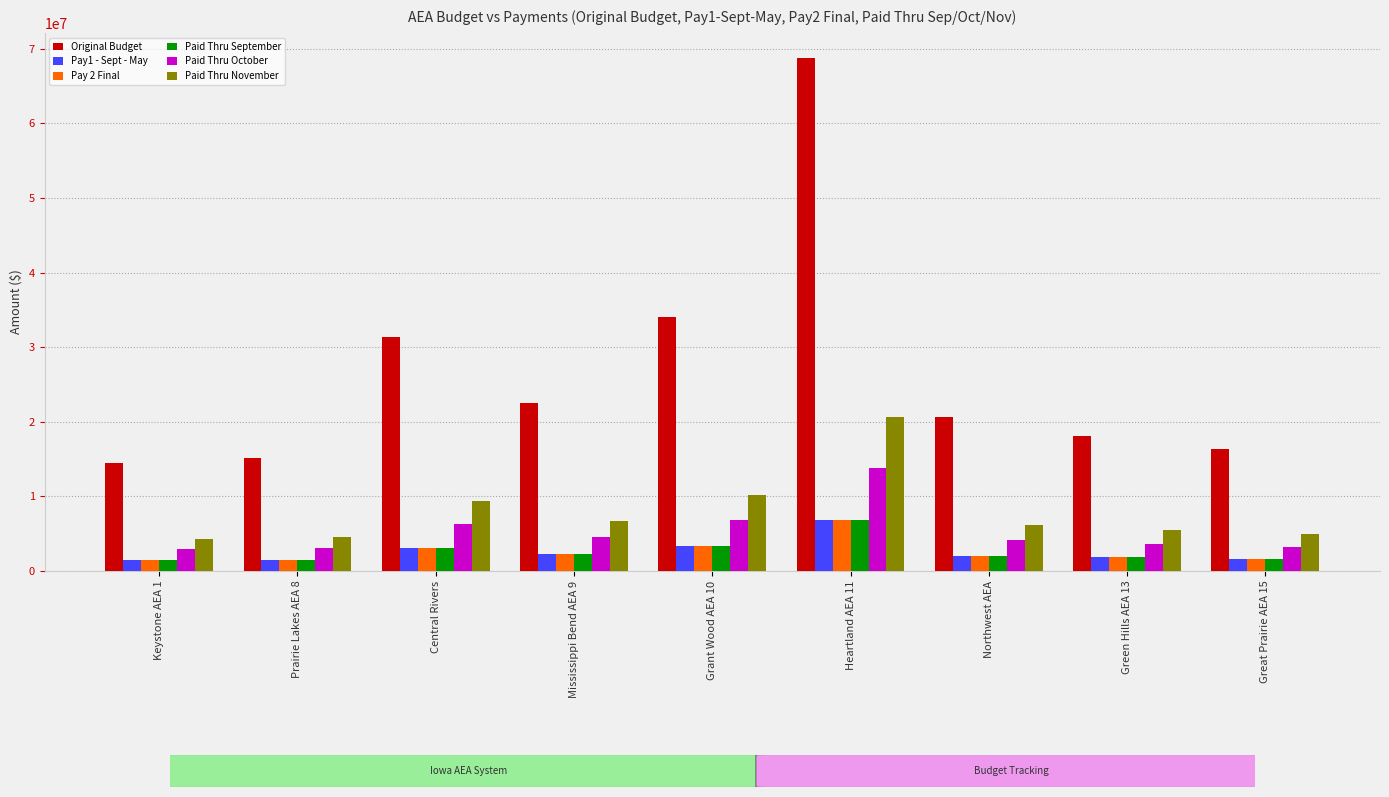

How many groups of bars are there?

9